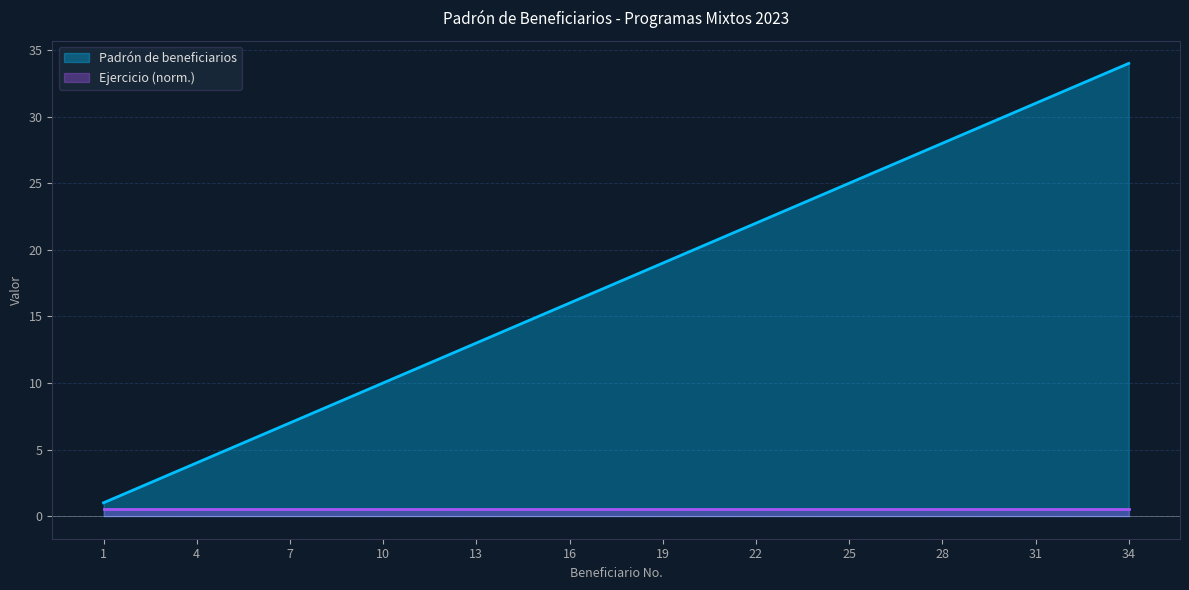

How many data points are above 18?

16